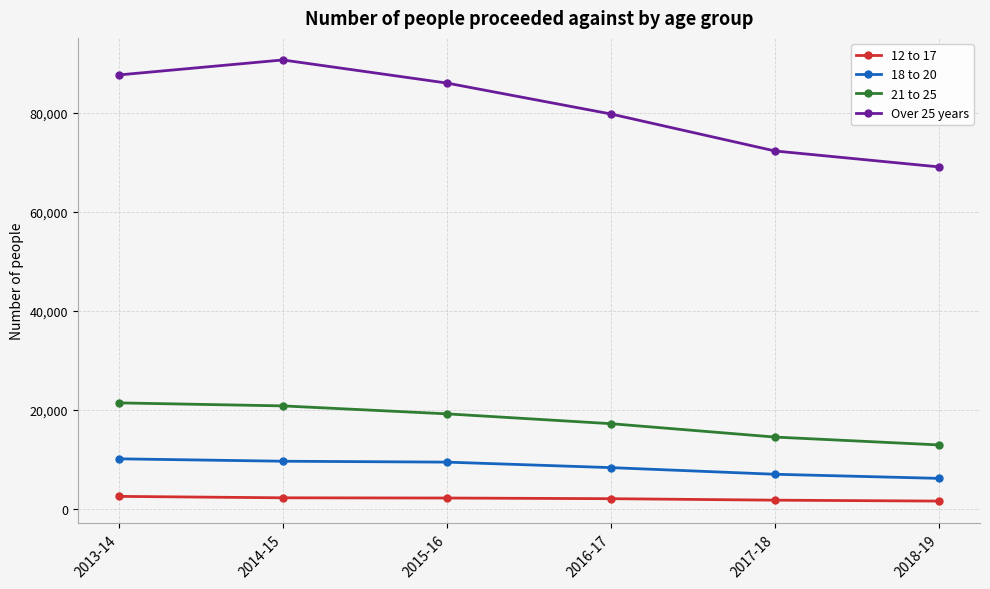

How many lines are shown in the chart?

4